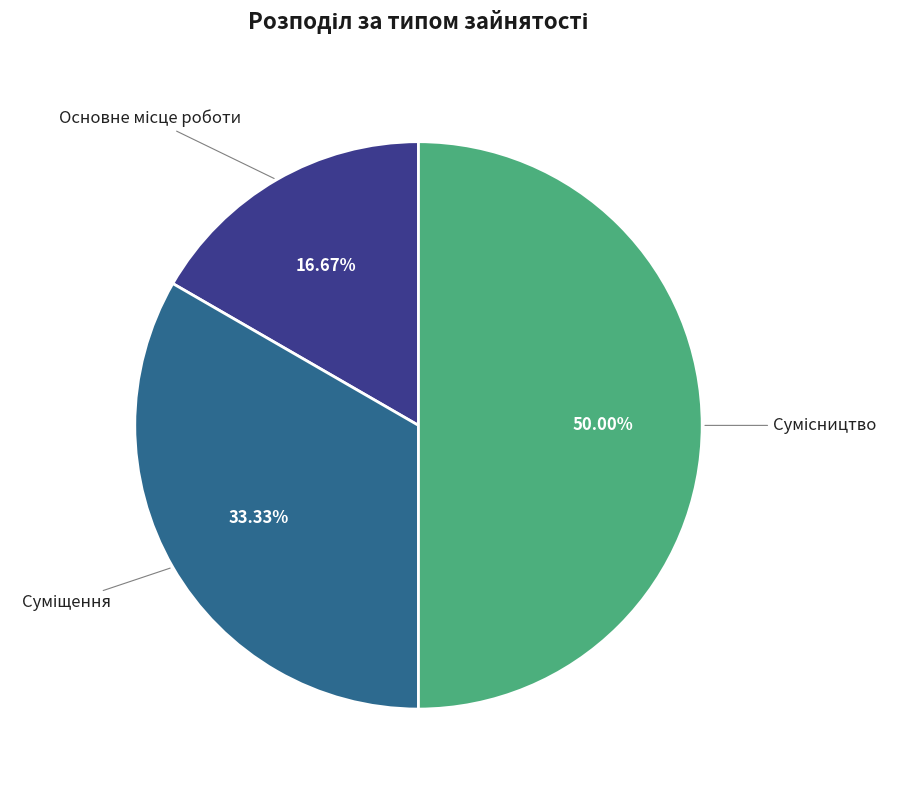

How many segments does this pie chart have?

3